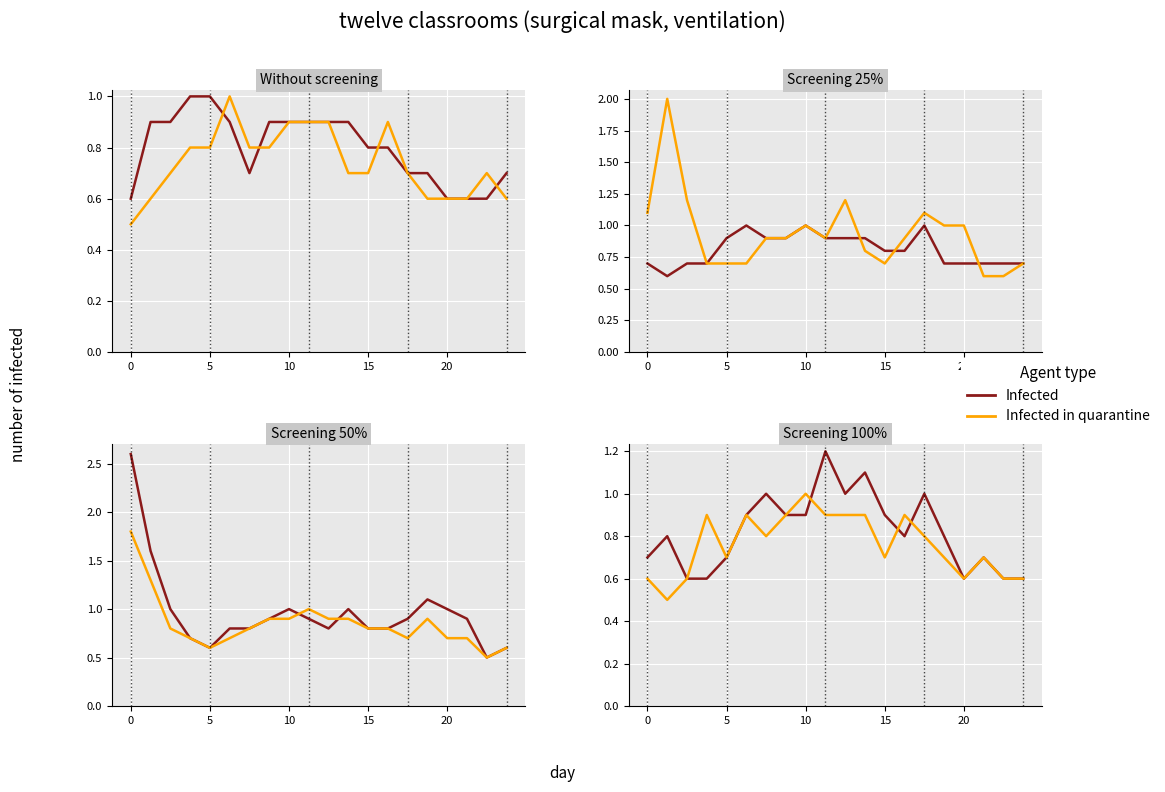

What is the difference between the second highest and second lowest values in the Infected series?

0.5